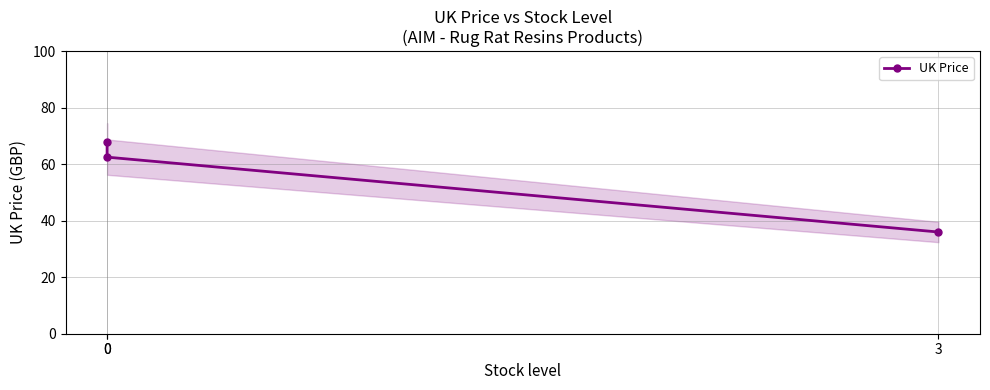

What is the maximum value shown in the chart?

67.8